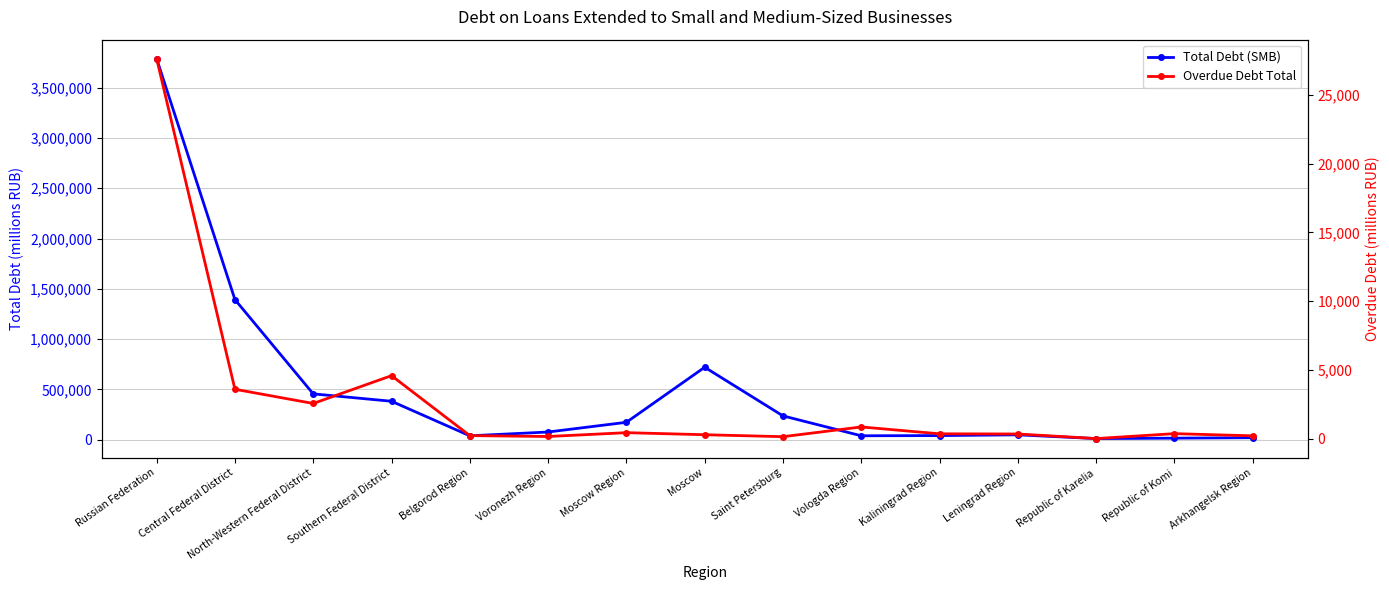

In Overdue Debt Total, how many points are lower than both neighbors (excluding endpoints)?

4